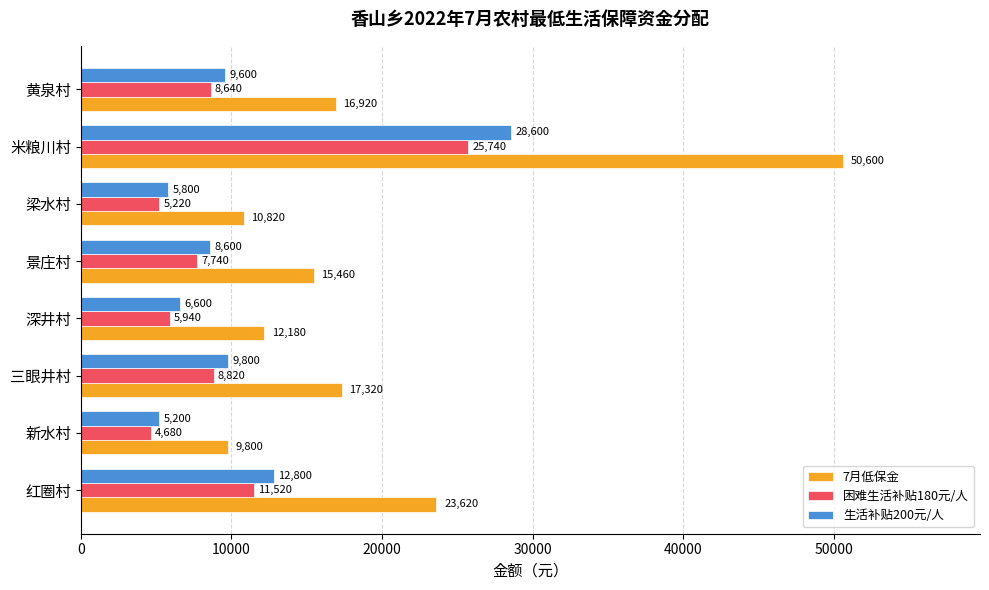

Which series has the largest range (max minus min)?

7月低保金